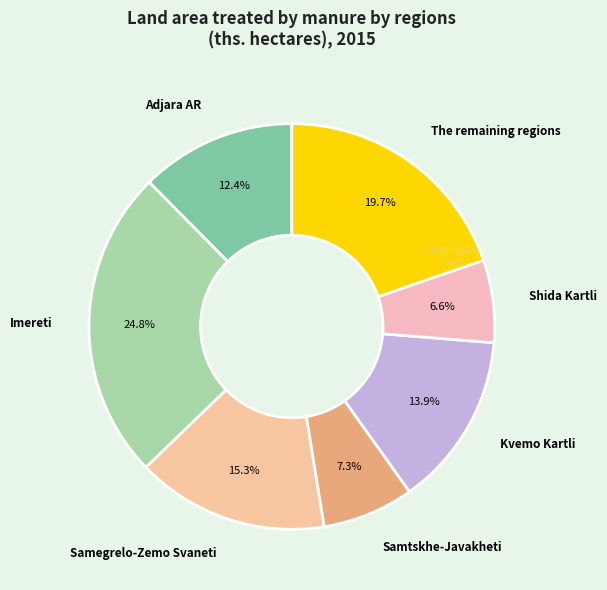

What is the total percentage of The remaining regions and Kvemo Kartli?

33.6%